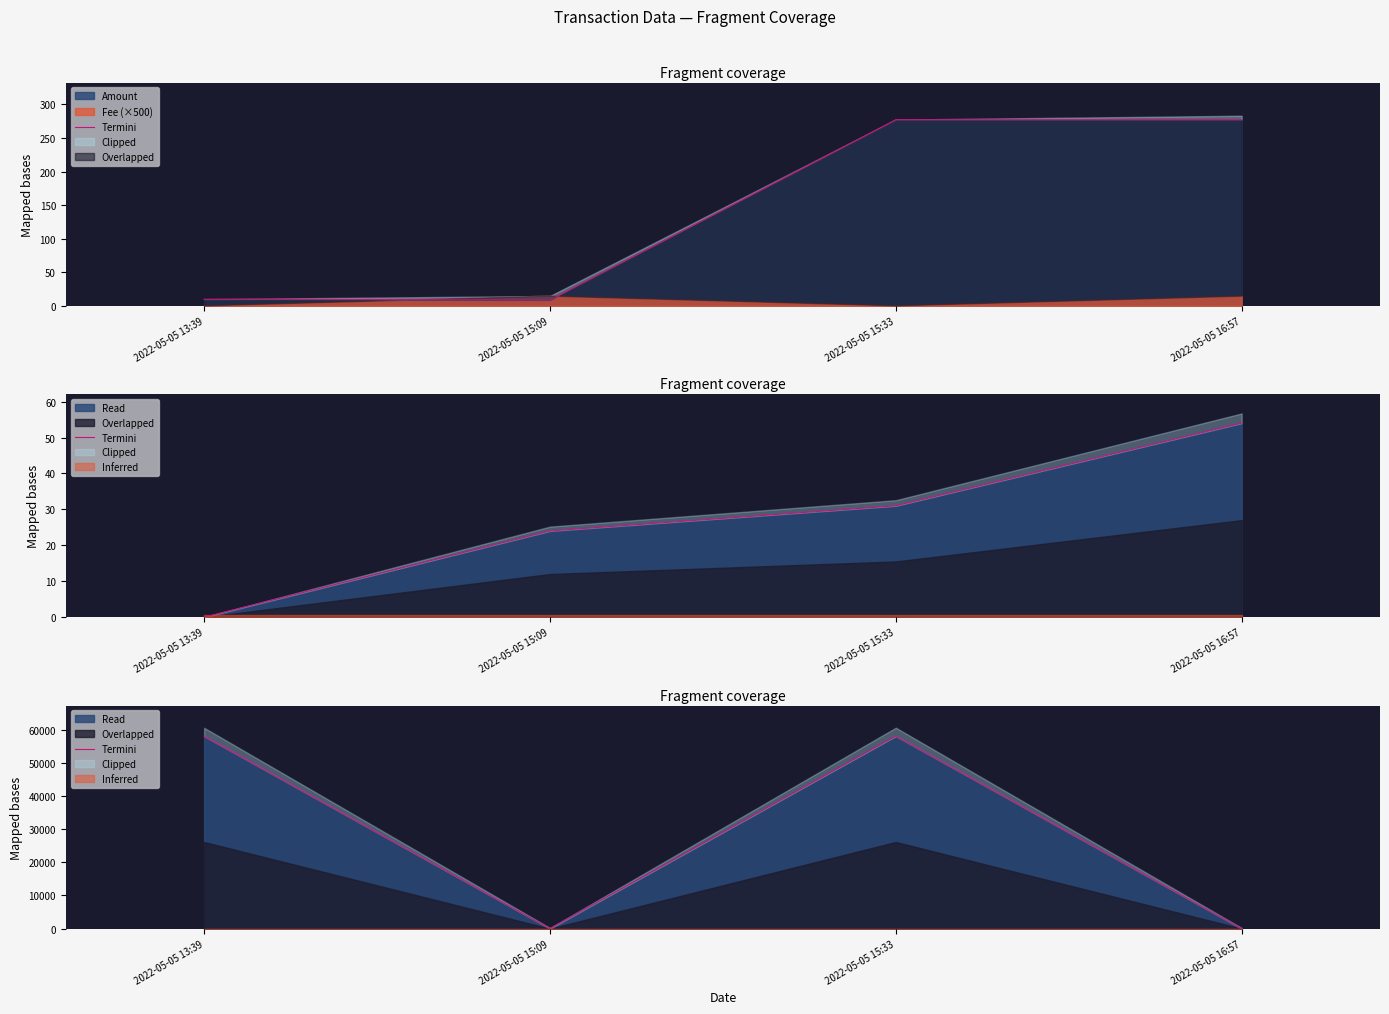

Rank the categories by value from highest to lowest.

2022-05-05 15:33, 2022-05-05 13:39, 2022-05-05 16:57, 2022-05-05 15:09